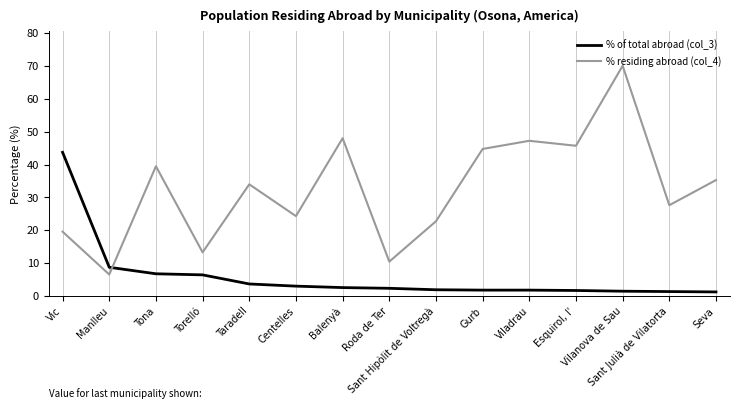

Which series has the largest total across all categories?

% residing abroad (col_4)